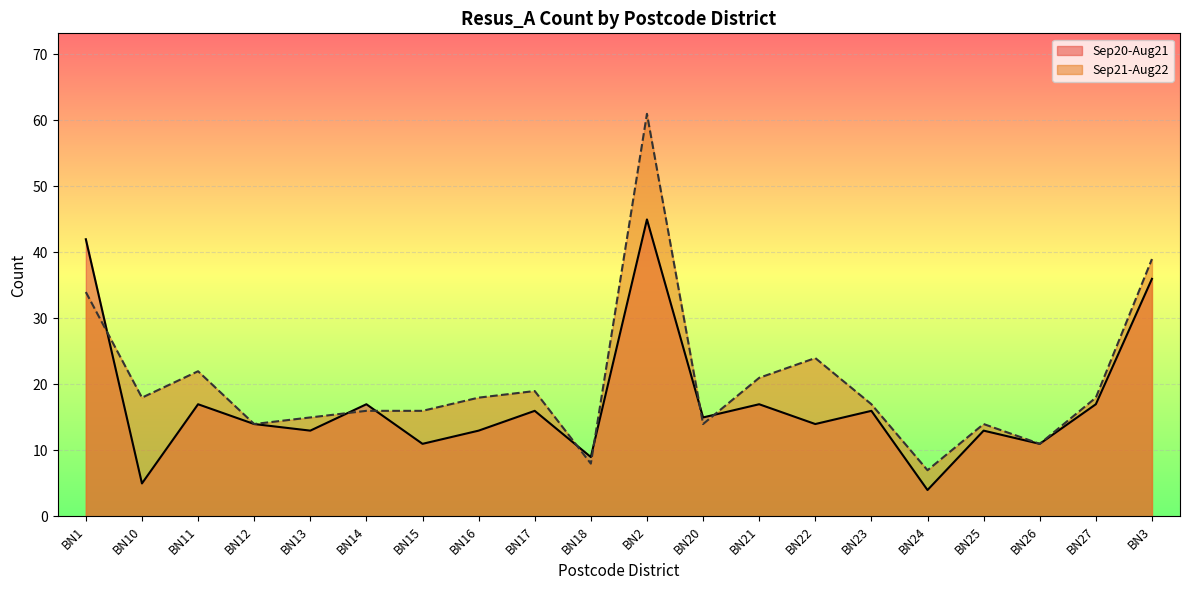

At which category does Sep21-Aug22 reach its first local valley?

BN10